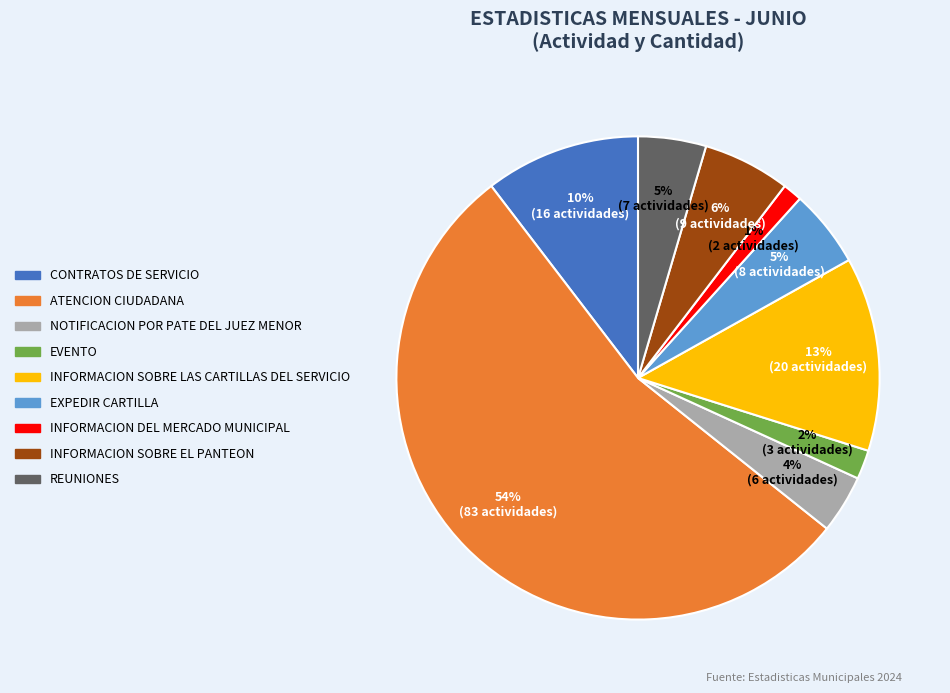

Is there any slice that represents more than half of the pie?

Yes